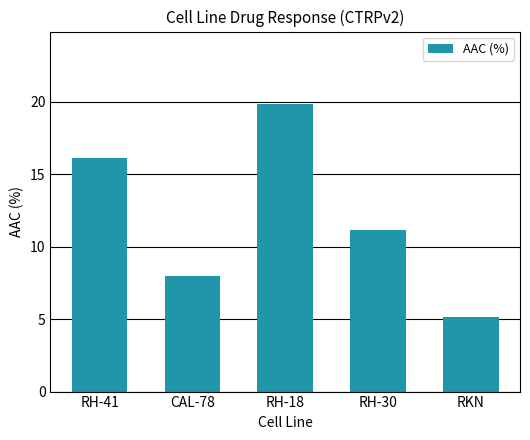

The chart shows a value of 11.2 at RH-30. True or false?

True